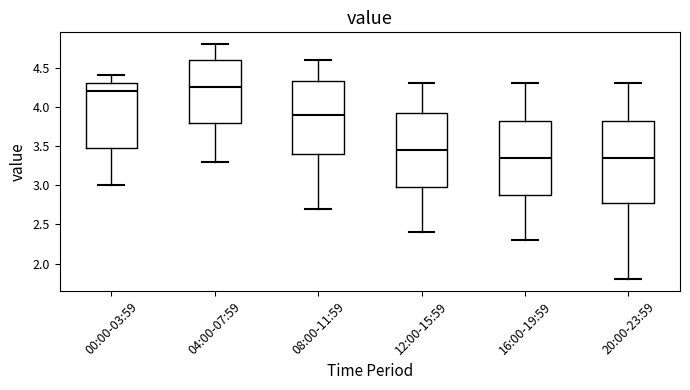

Reading left to right, transcribe this box plot: for each box, give where its median line is, the range the box spans, and where its two whiskers end, as read against the y-axis. The values are not printed on the chart, so give them approximately, as read against the axis.

00:00-03:59: median 4.20, box 3.50 to 4.30, whiskers 3.00 to 4.40
04:00-07:59: median 4.25, box 3.80 to 4.60, whiskers 3.30 to 4.80
08:00-11:59: median 3.90, box 3.40 to 4.35, whiskers 2.70 to 4.60
12:00-15:59: median 3.45, box 3.00 to 3.95, whiskers 2.40 to 4.30
16:00-19:59: median 3.35, box 2.90 to 3.85, whiskers 2.30 to 4.30
20:00-23:59: median 3.35, box 2.80 to 3.85, whiskers 1.80 to 4.30